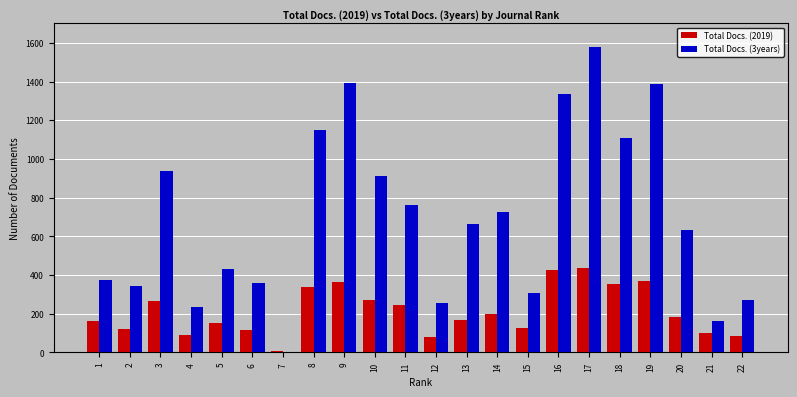

The Total Docs. (2019) series shows 142 at 19. True or false?

False